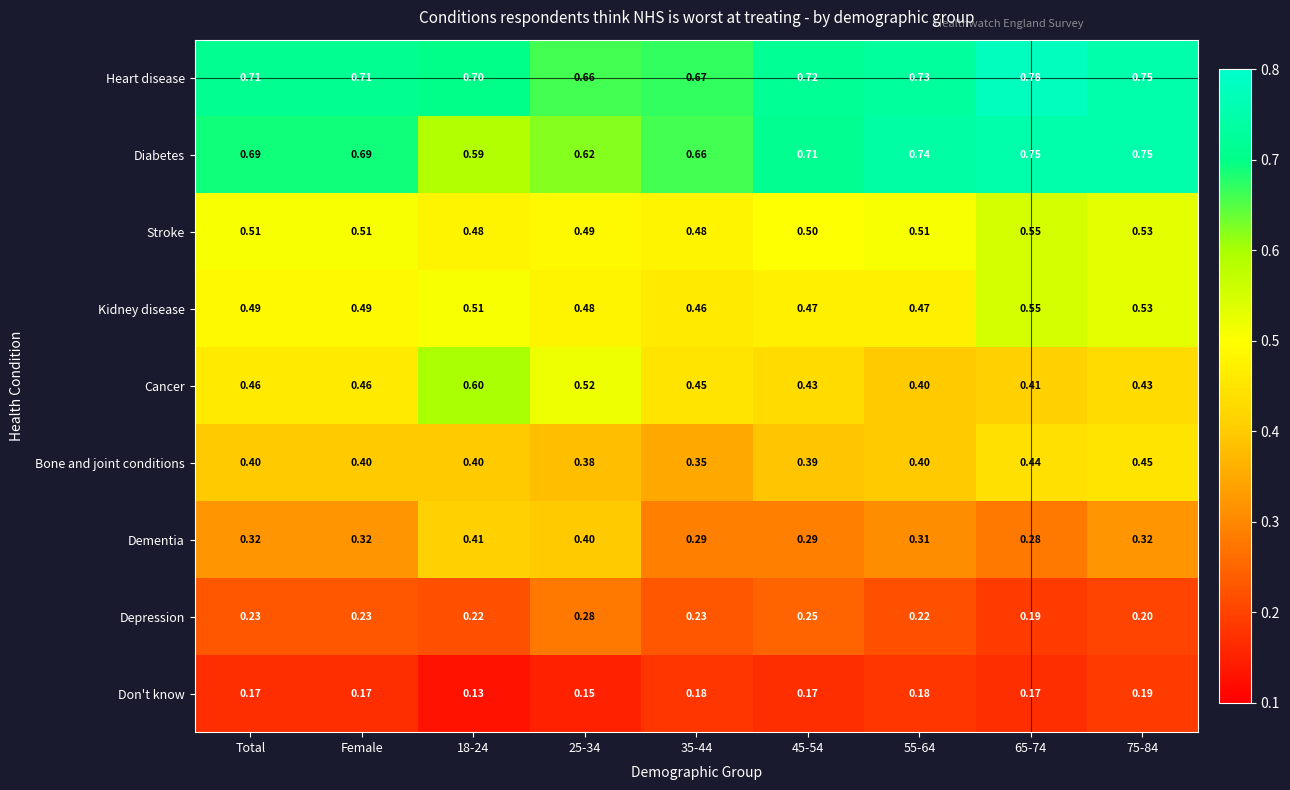

Which series has the largest total across all categories?

Heart disease